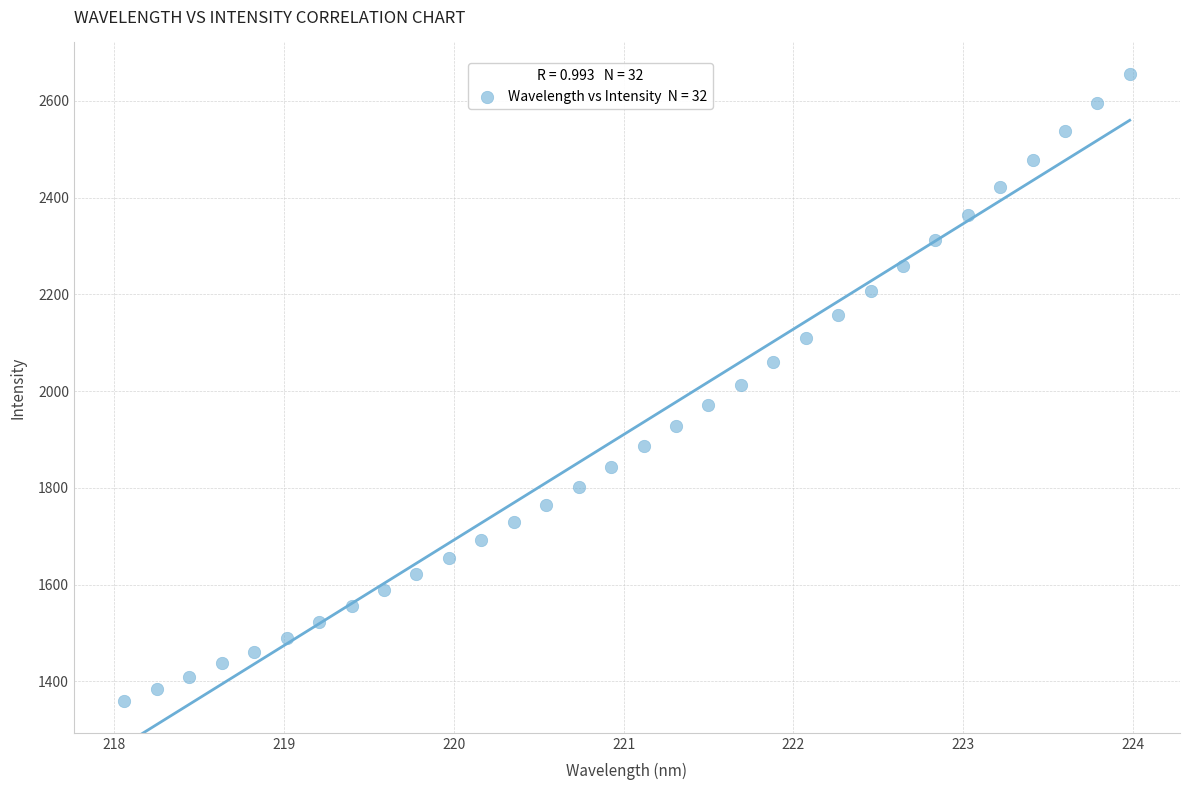

What is the range of Y values (max minus min)?

1297.3